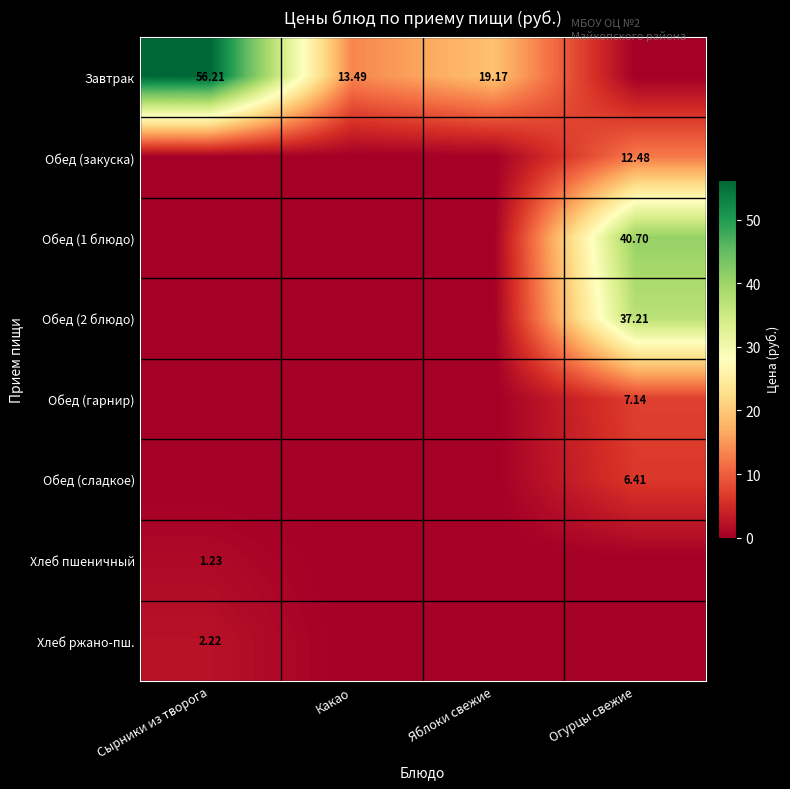

At which label does Обед (закуска) reach its minimum?

Сырники из творога